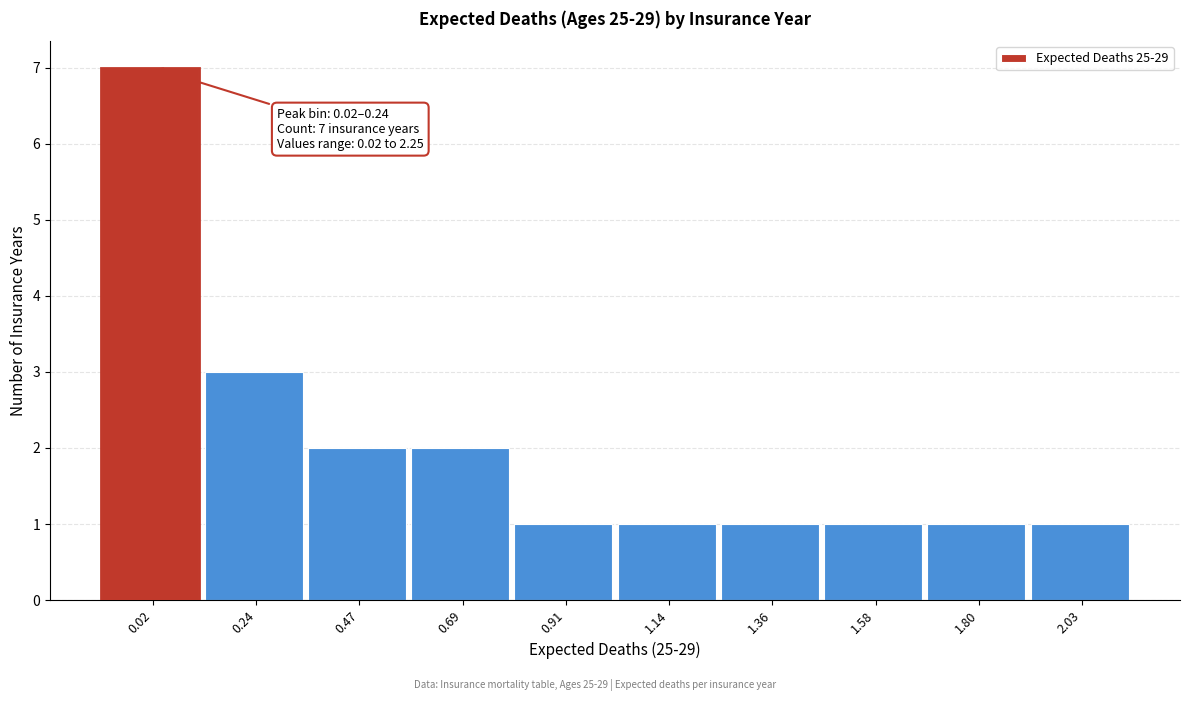

Reading left to right, what are all the values shown in this chart?

0.02=7	0.24=3	0.47=2	0.69=2	0.91=1	1.14=1	1.36=1	1.58=1	1.80=1	2.03=1